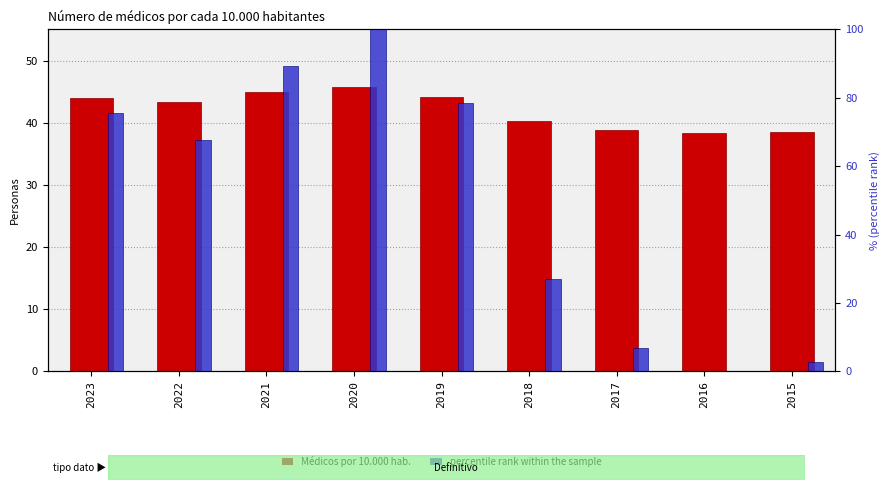

What is the value of the Médicos por 10.000 hab. bar at the 7th from the left?

38.8